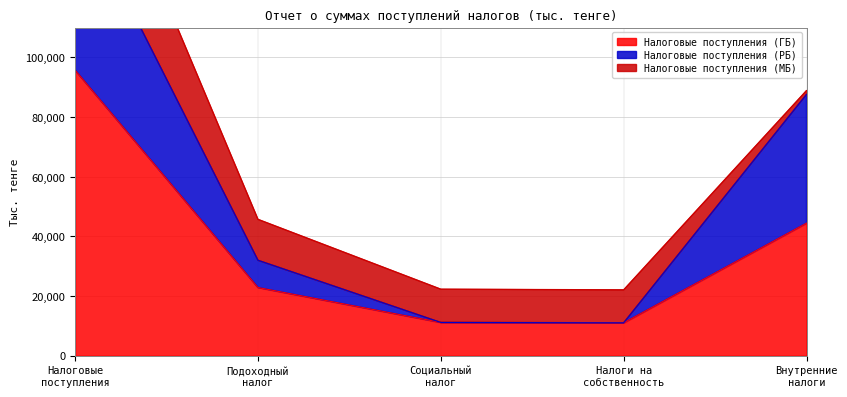

What is the average value of the Налоговые поступления (ГБ) series?

37034771